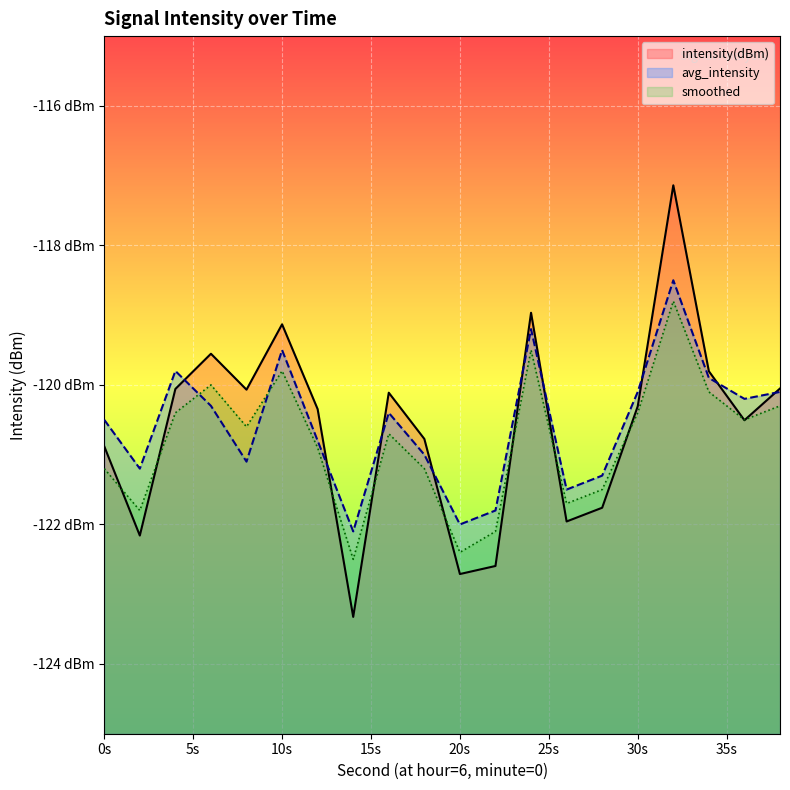

What is the value of the intensity(dBm) point at the 20th from the left?

-120.1